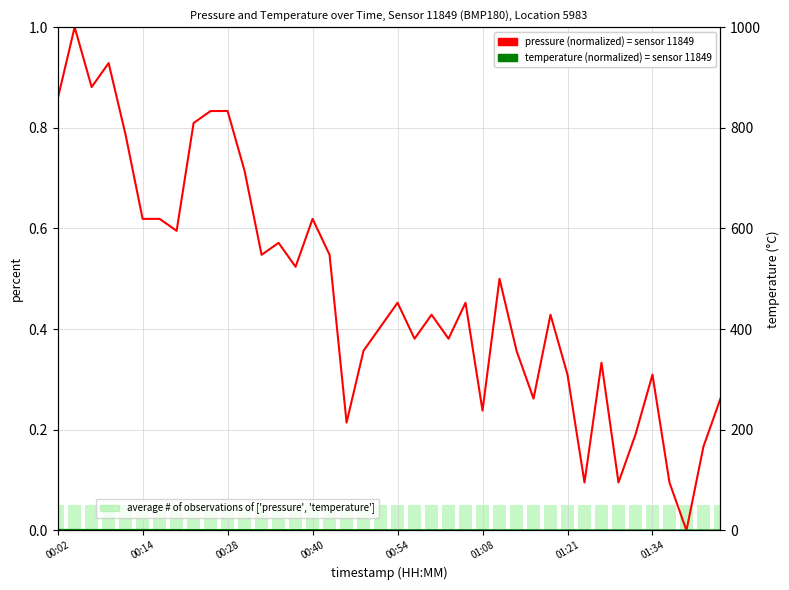

What is the spread (max minus min) of values at 13?

0.6